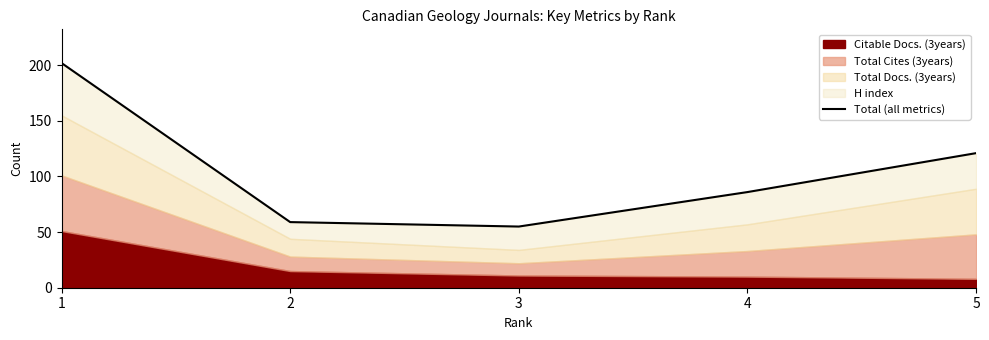

Where is the first local minimum?

3